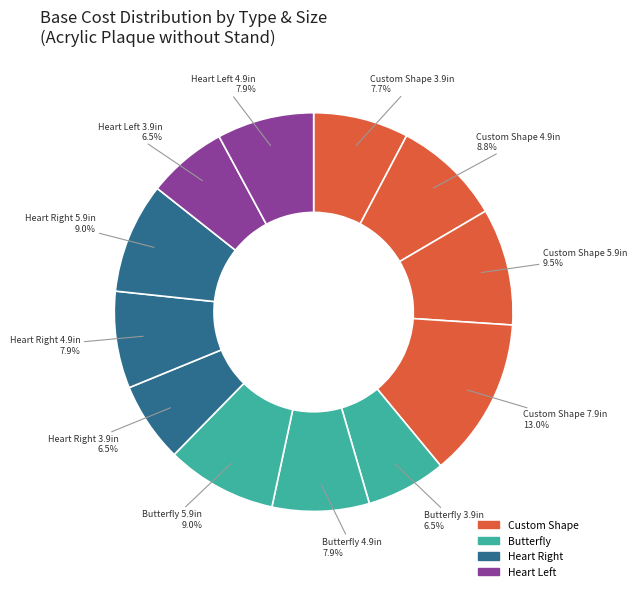

Rank the categories by value from highest to lowest.

Custom Shape 7.9in, Custom Shape 5.9in, Butterfly 5.9in, Heart Right 5.9in, Custom Shape 4.9in, Butterfly 4.9in, Heart Right 4.9in, Heart Left 4.9in, Custom Shape 3.9in, Butterfly 3.9in, Heart Right 3.9in, Heart Left 3.9in